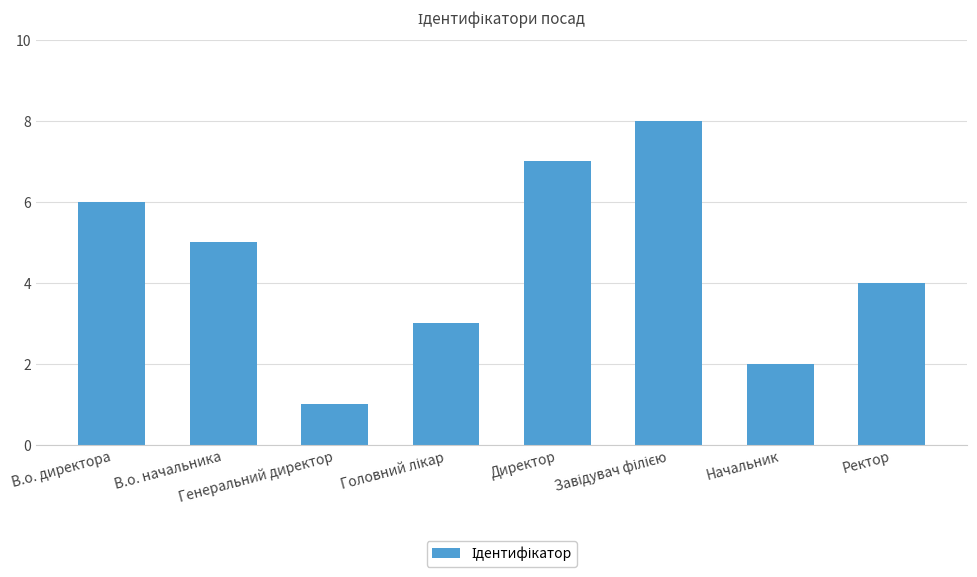

What is the greatest value displayed?

8